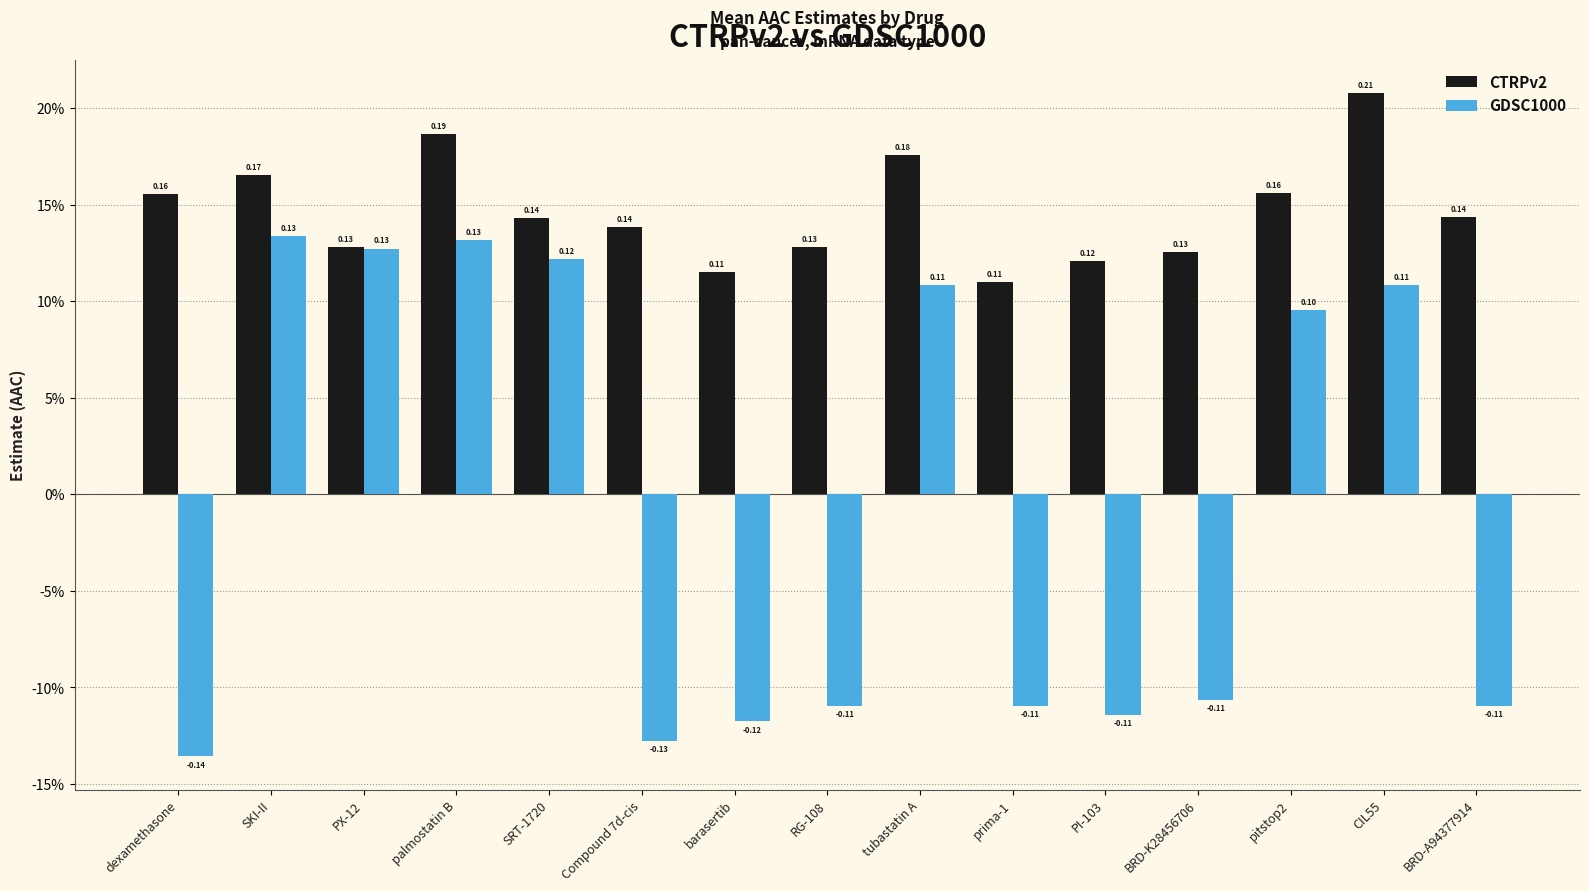

Is the value of GDSC1000 at CIL55 greater than the value of CTRPv2 at tubastatin A?

No